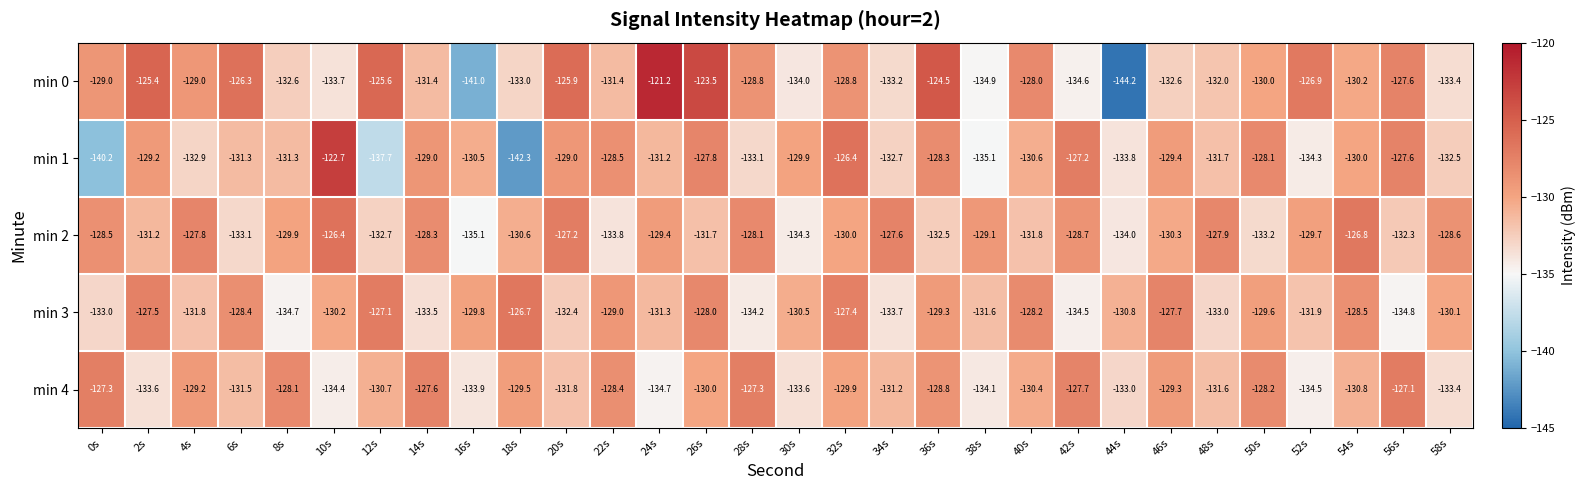

Which label corresponds to the smallest value in the chart?

44s